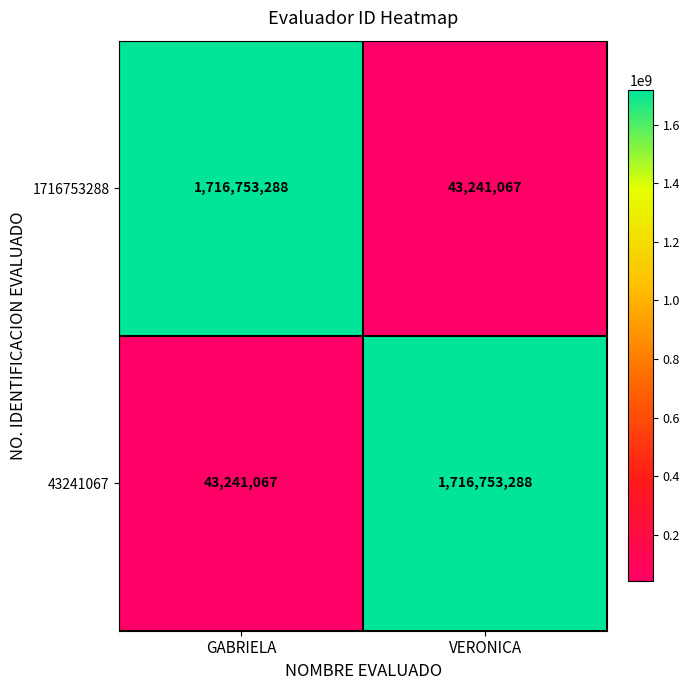

What is the sum of all 43241067 values?

1759994355